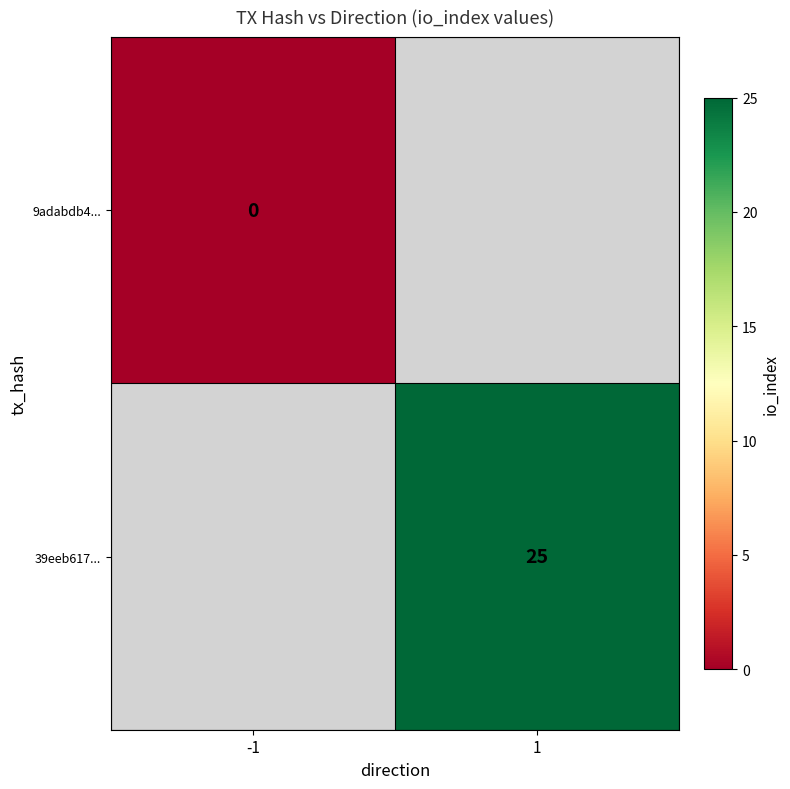

The value of 39eeb617... at 1 is 6. True or false?

False